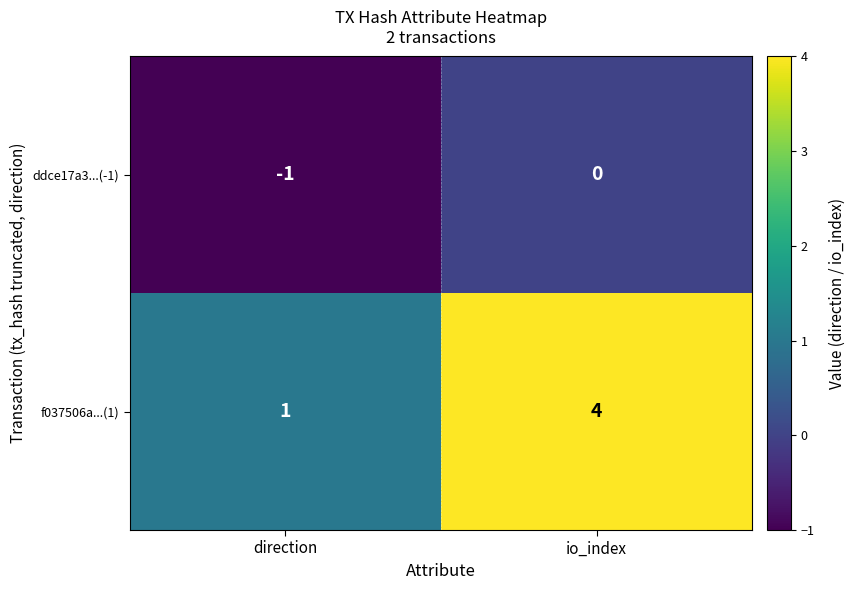

Which series changed the most between direction and io_index?

f037506a...(1)